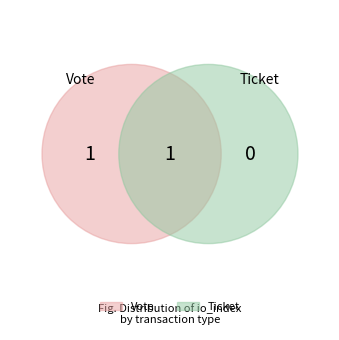

Count the number of slices in the pie.

2